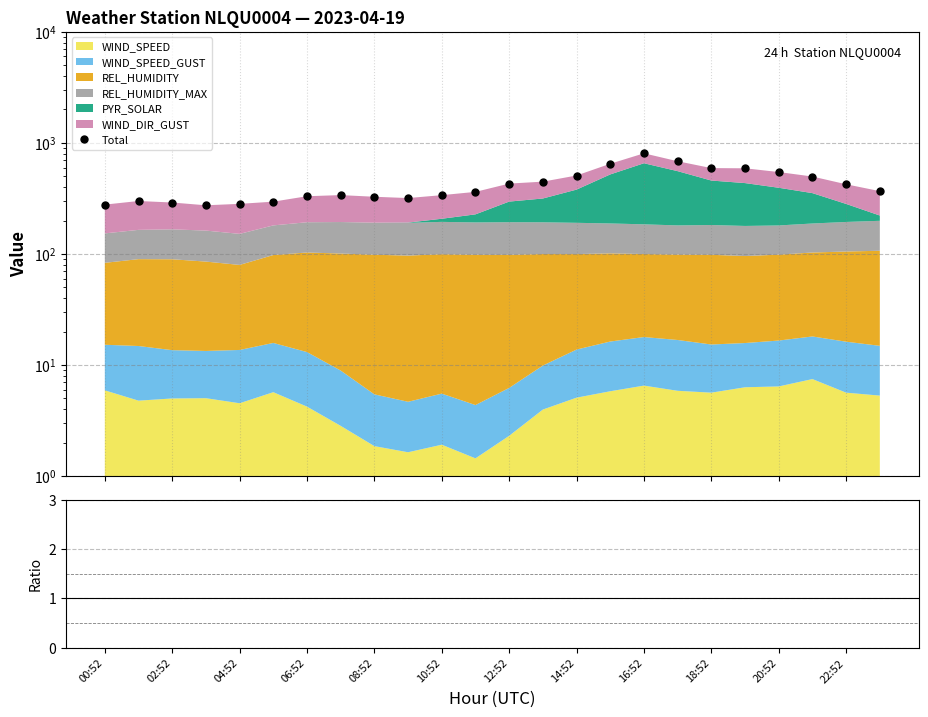

True or false: Total has more than 1 interior local peaks.

True